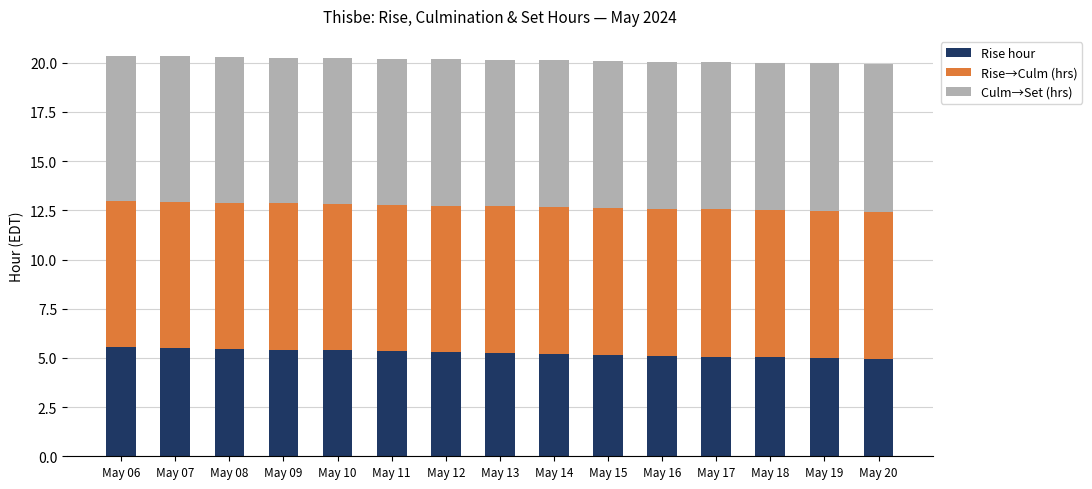

What is the minimum value for Rise hour?

4.9